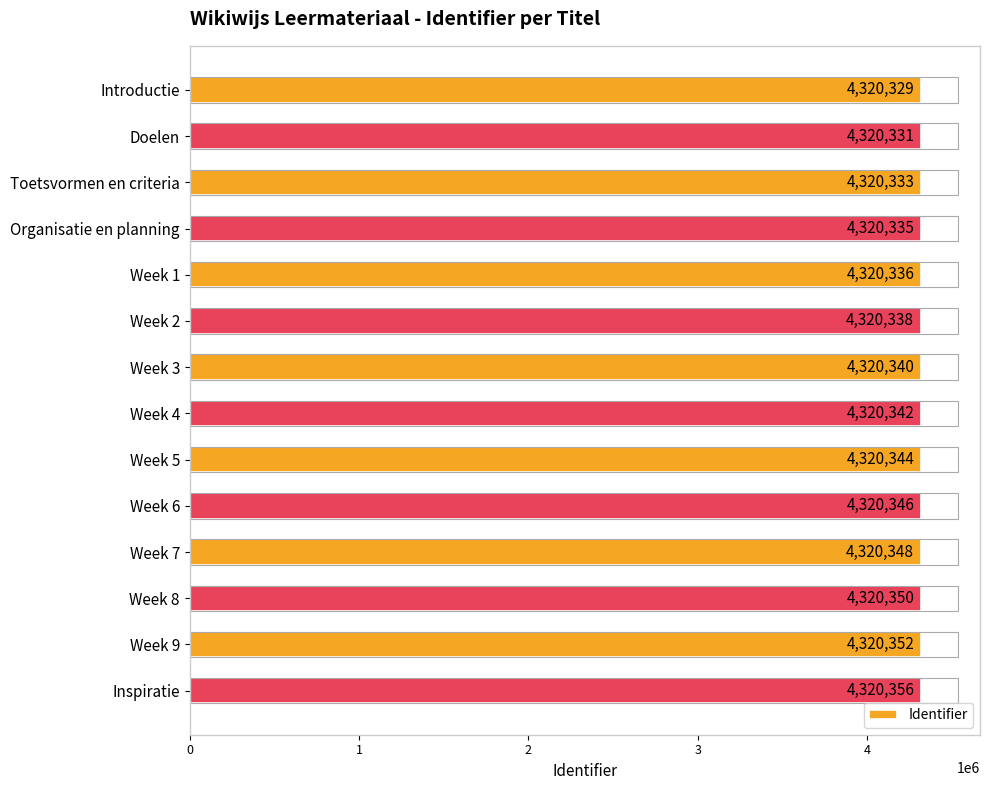

At which label is the value closest to 4320342?

Week 4